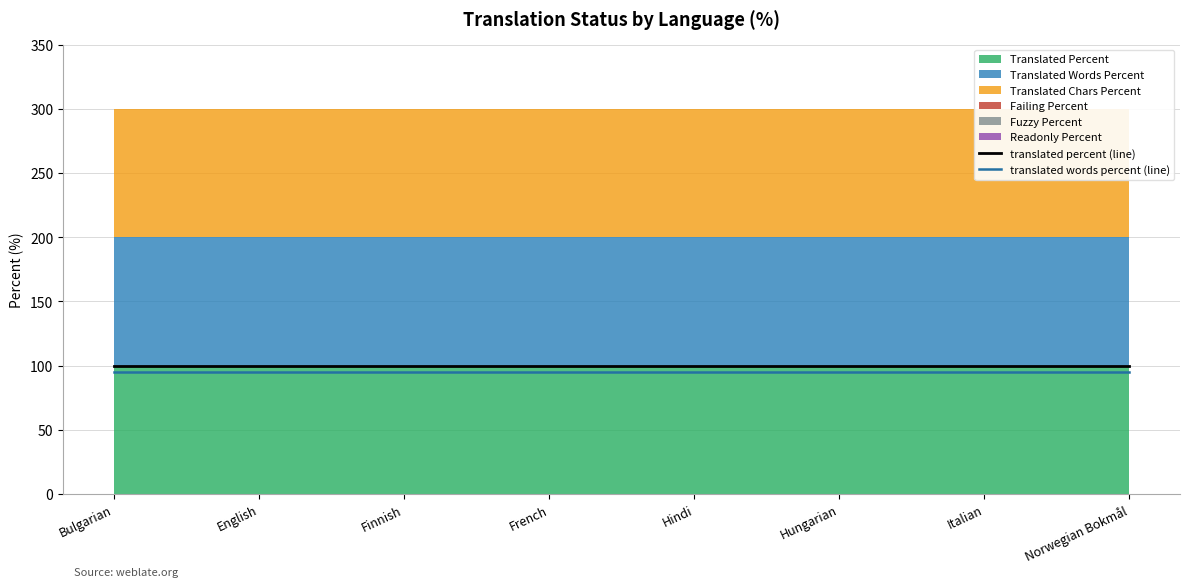

True or false: translated words percent (line) and translated percent (line) cross at least once.

False